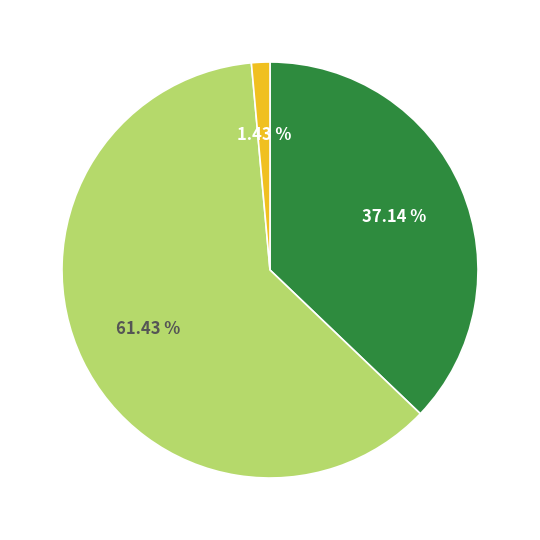

Is there any slice that represents more than half of the pie?

Yes